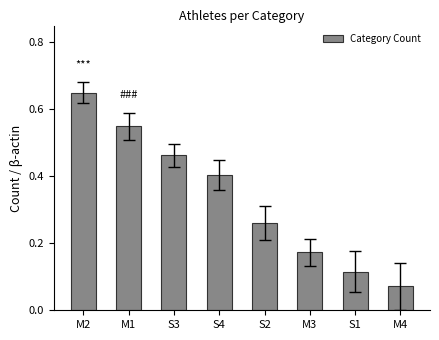

Where is the data nearest to the value 0?

M4